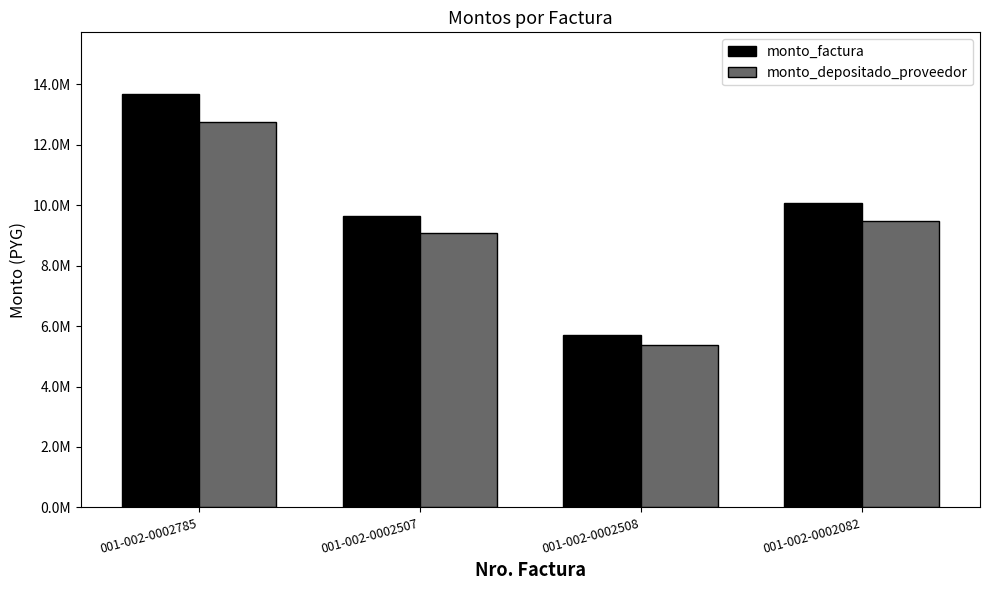

What position from the left is 001-002-0002508?

3